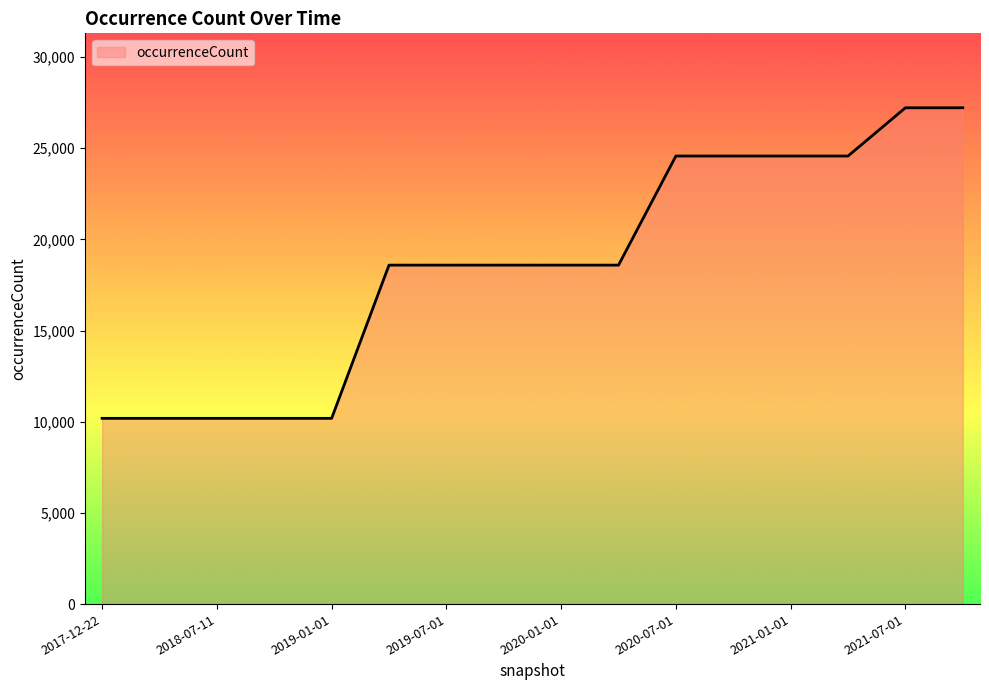

What is the minimum value shown in the chart?

10185